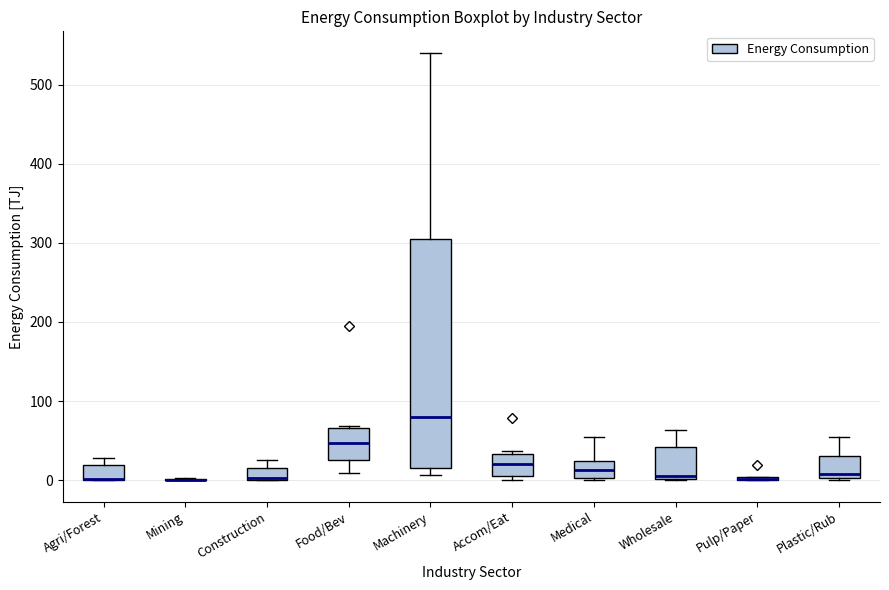

Reading left to right, read every box against the y-axis: the position of its median line, the range the box covers, and the ends of its whiskers. The values are not printed on the chart, so give them approximately, as read against the axis.

Agri/Forest: median 0 (drawn on the box's lower edge), box 0 to 20, whiskers 0 to 30
Mining: box collapsed to a line at 0, whiskers 0 to 0
Construction: median 0, box 0 to 20, whiskers 0 to 30
Food/Bev: median 50, box 30 to 70, whiskers 10 to 70 (just above the box's upper edge)
Machinery: median 80, box 20 to 300, whiskers 10 to 540
Accom/Eat: median 20, box 10 to 30, whiskers 0 to 40
Medical: median 10, box 0 to 20, whiskers 0 to 50
Wholesale: median 0 (just above the box's lower edge), box 0 to 40, whiskers 0 to 60
Pulp/Paper: box collapsed to a line at 0, whiskers 0 to 0
Plastic/Rub: median 10, box 0 to 30, whiskers 0 to 60